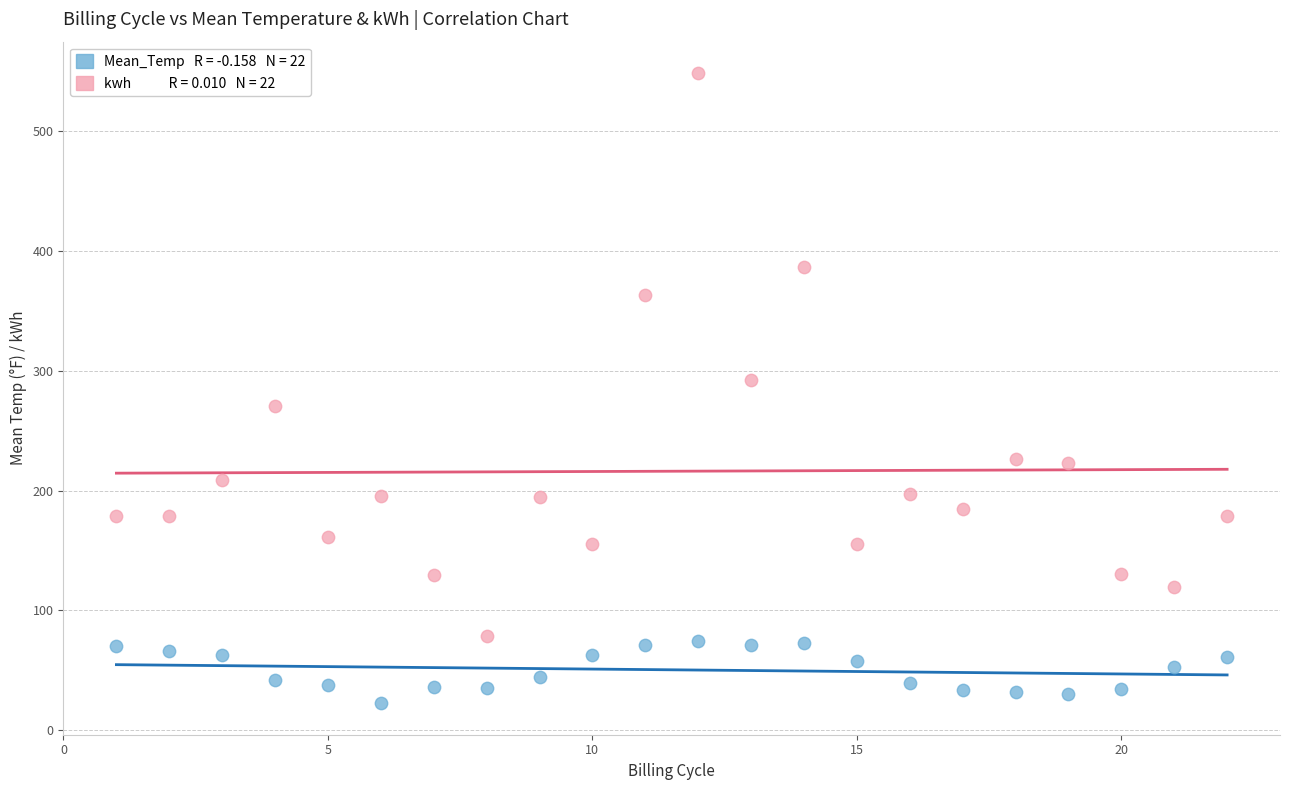

Across all series, what Y value is closest to 285?

291.9